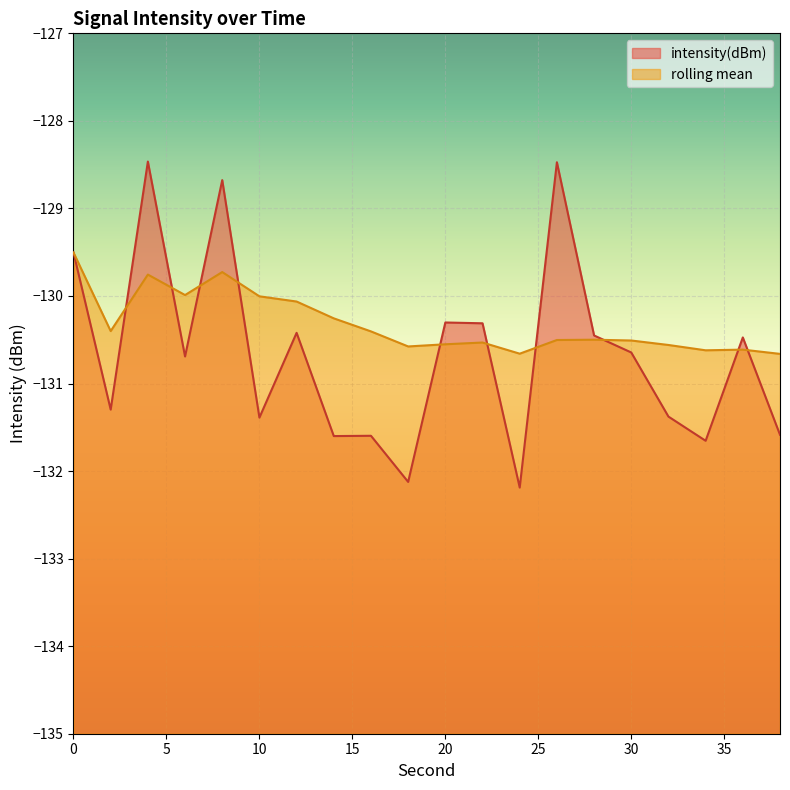

Reading left to right, what are all the values shown in this chart?

0=-129.5	2=-131.3	4=-128.5	6=-130.7	8=-128.7	10=-131.4	12=-130.4	14=-131.6	16=-131.6	18=-132.1	20=-130.3	22=-130.3	24=-132.2	26=-128.5	28=-130.5	30=-130.6	32=-131.4	34=-131.7	36=-130.5	38=-131.6